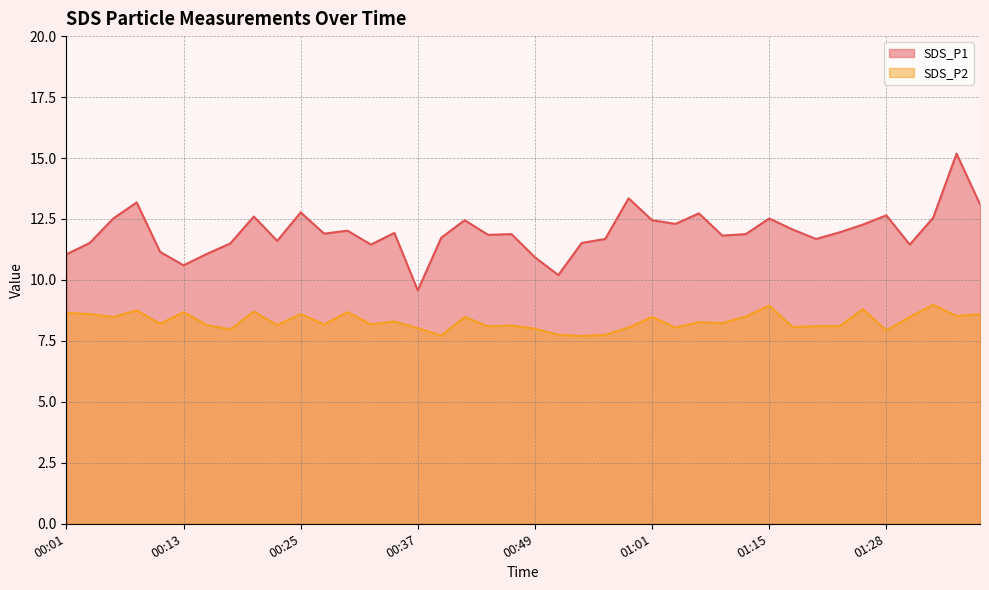

The SDS_P2 series shows 2.4 at 01:13. True or false?

False